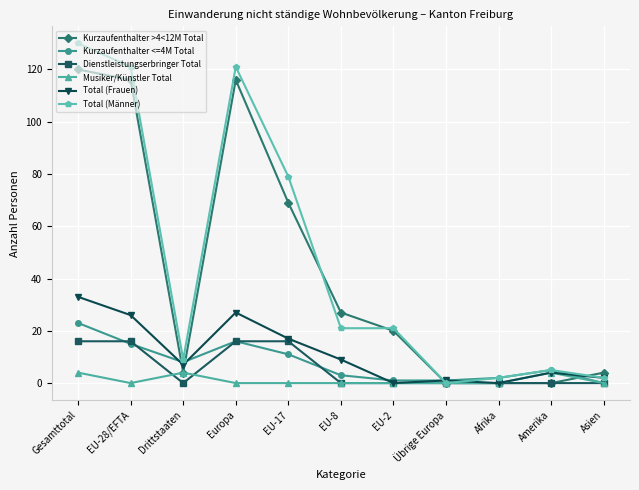

At which category does Musiker/Künstler Total reach its first local valley?

EU-28/EFTA